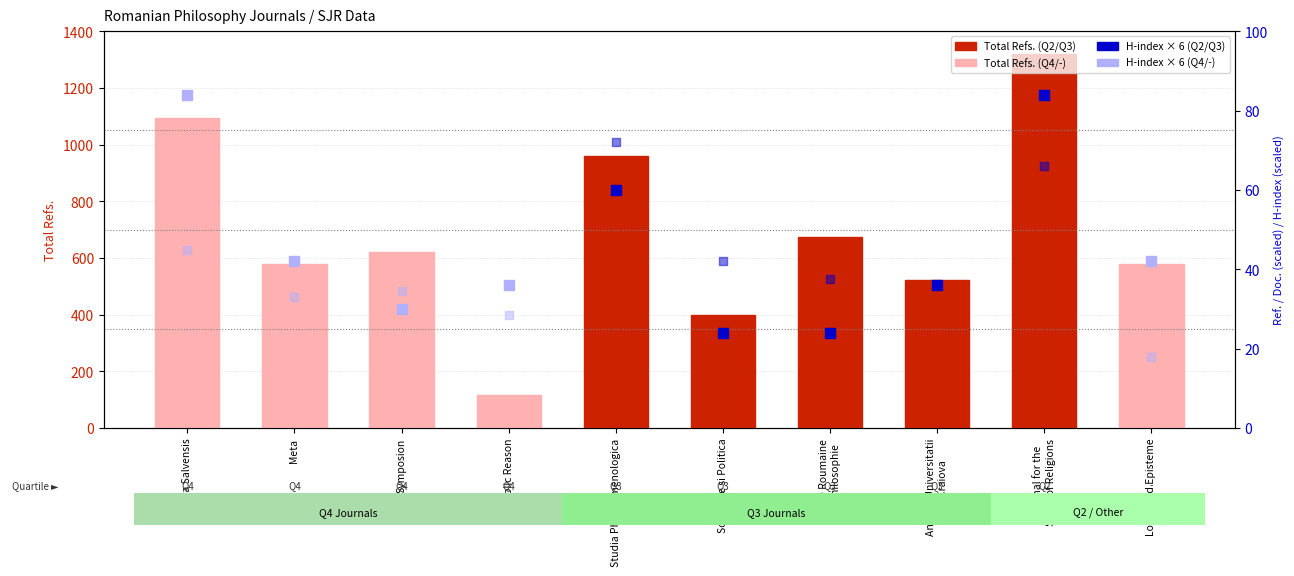

Which has a higher value, Meta or Symposion?

Symposion